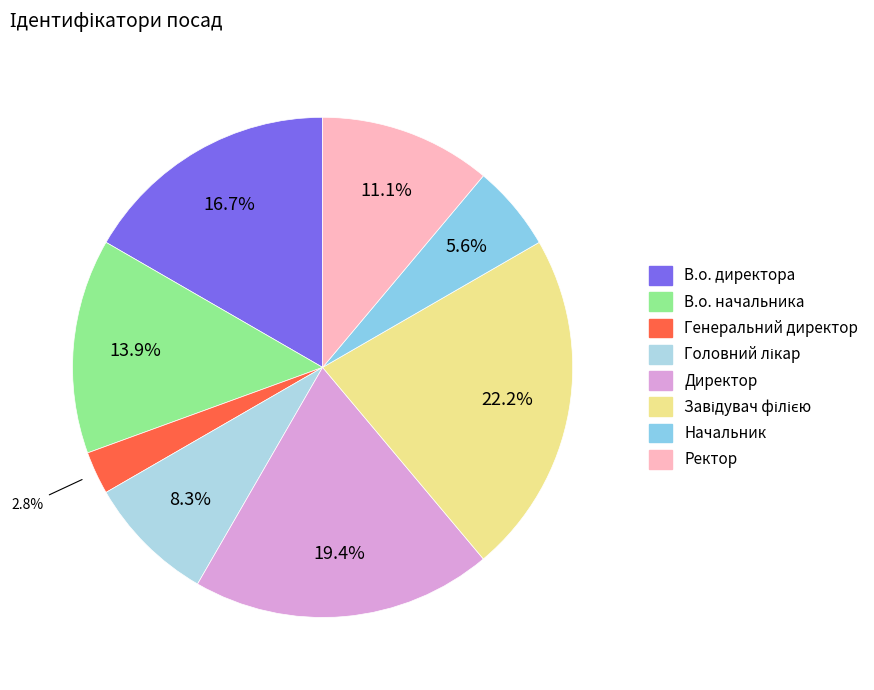

How many segments does this pie chart have?

8